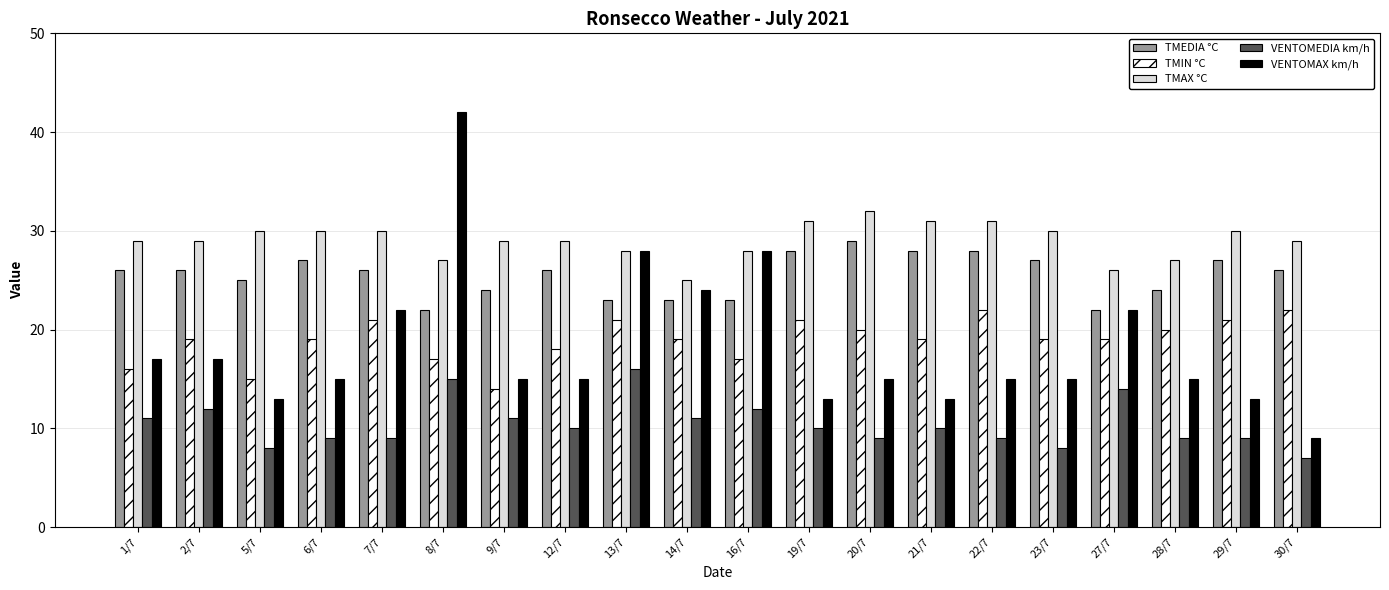

Rank the series by their maximum value, from highest to lowest.

VENTOMAX km/h, TMAX °C, TMEDIA °C, TMIN °C, VENTOMEDIA km/h